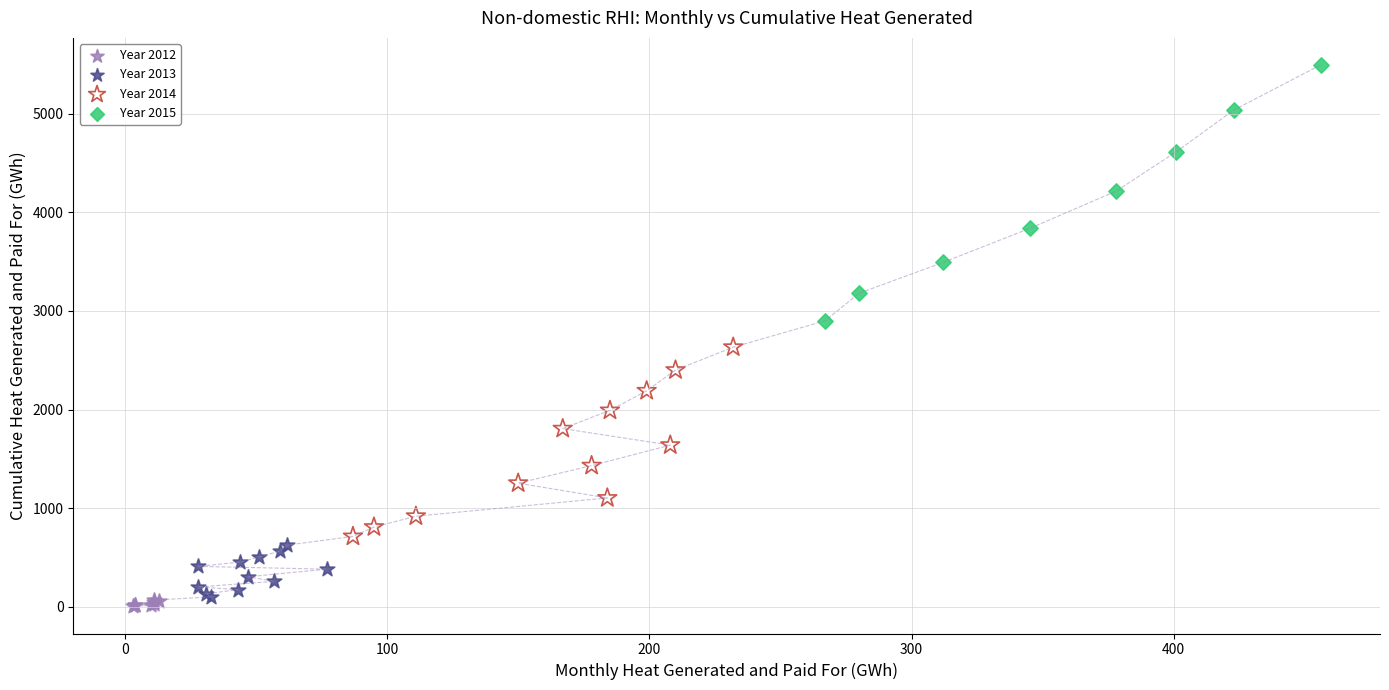

Which series has the widest spread of Y values?

Year 2015